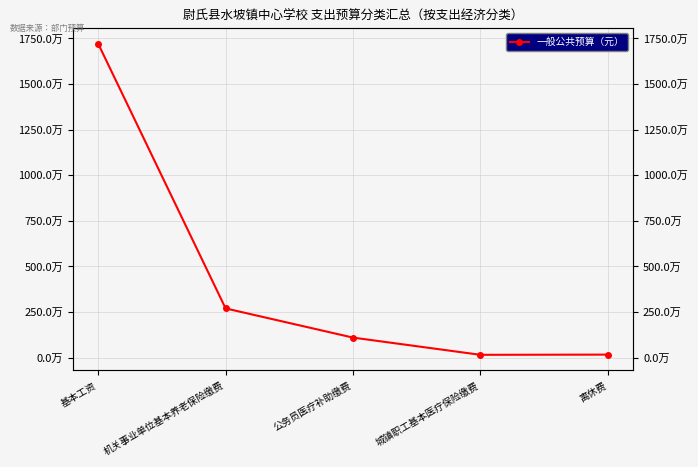

What is the change in value from 机关事业单位基本养老保险缴费 to 离休费?

-2532766